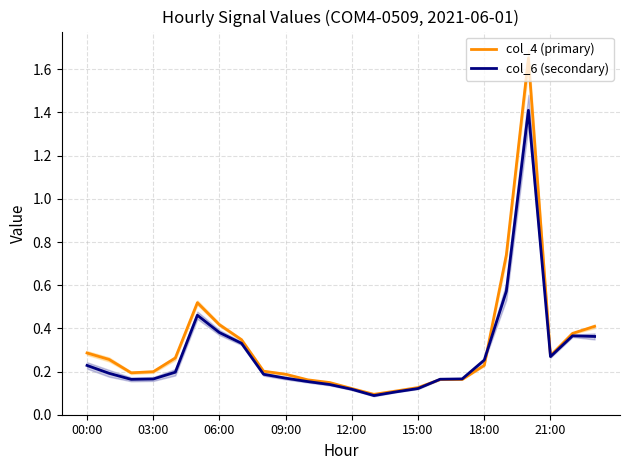

Which series changed the most between 14 and 23?

col_4 (primary)